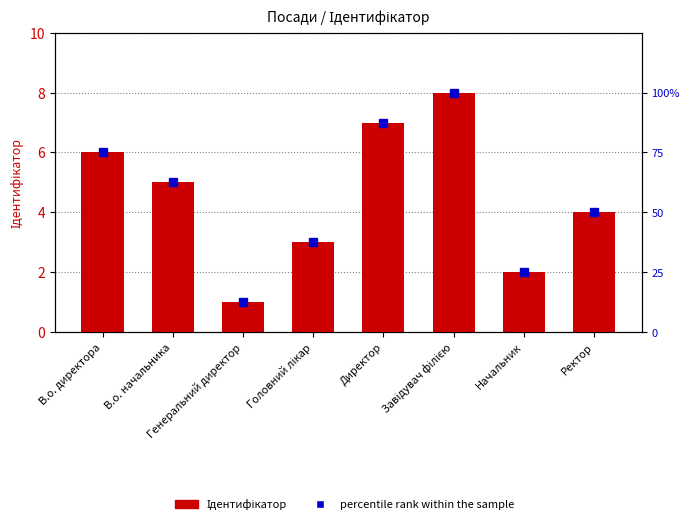

Rank the series by their average value, from lowest to highest.

Ідентифікатор, percentile rank within the sample